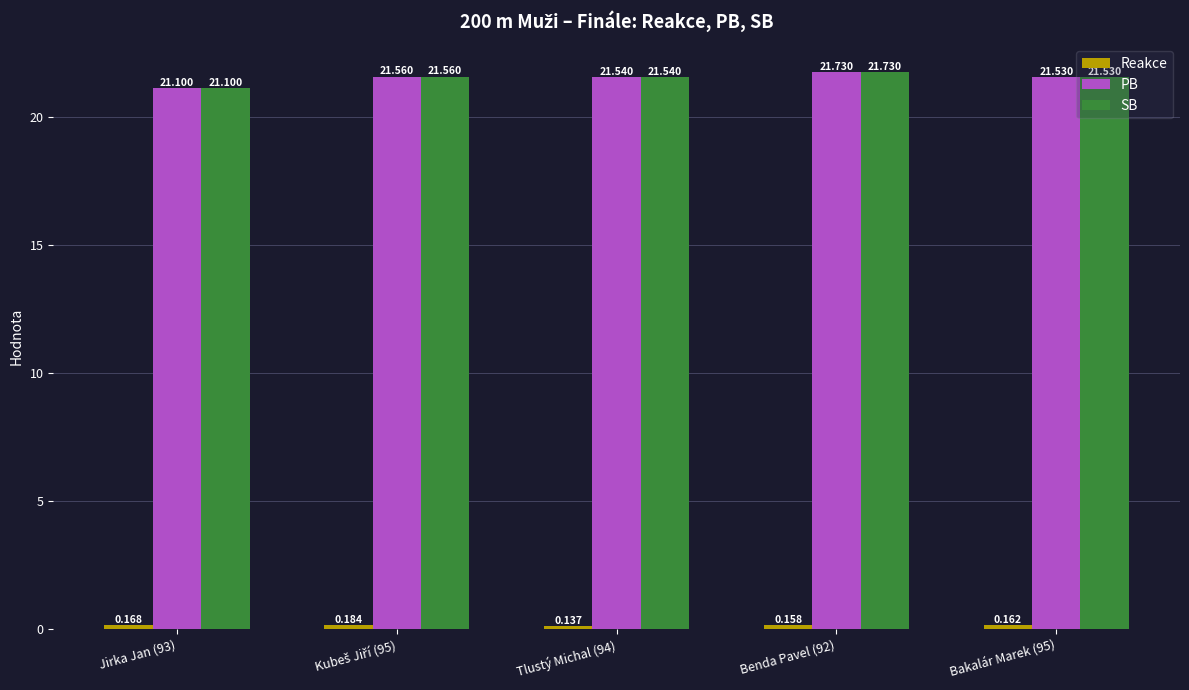

At which label is Reakce closest to 0?

Tlustý Michal (94)